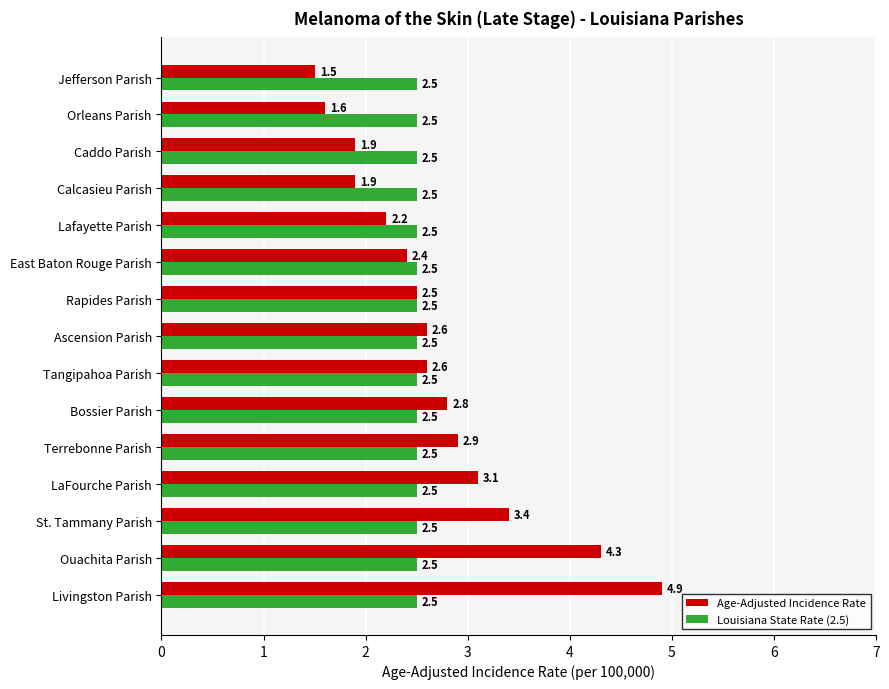

How many categories are shown in the chart?

15